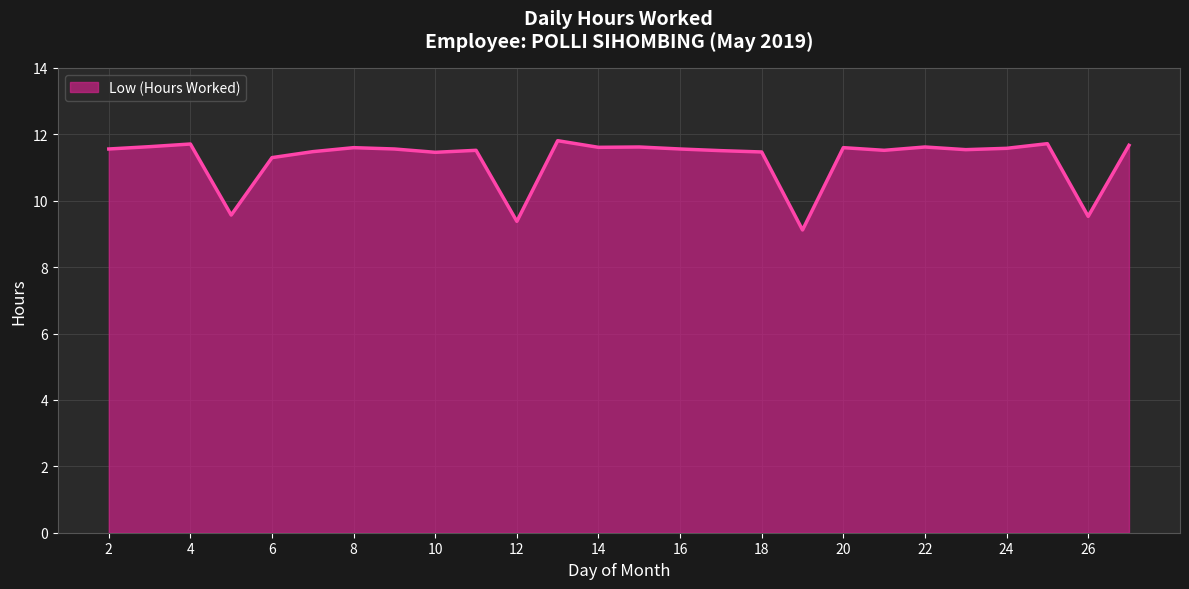

What is the minimum value shown in the chart?

9.1